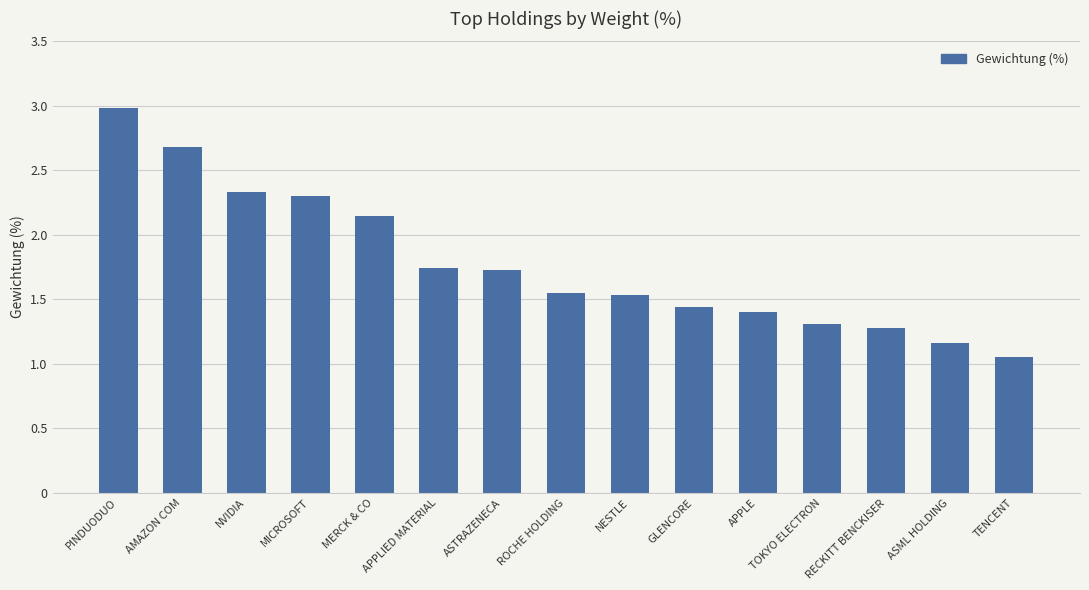

Which category has the lowest value across all series?

TENCENT